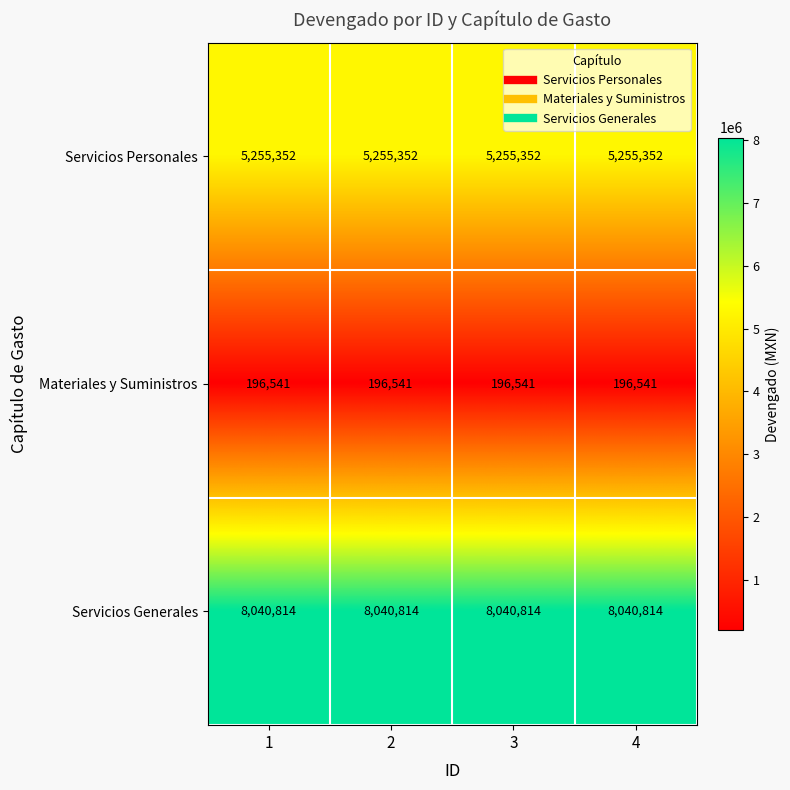

List the series in order of their peak value, highest first.

Servicios Generales, Servicios Personales, Materiales y Suministros